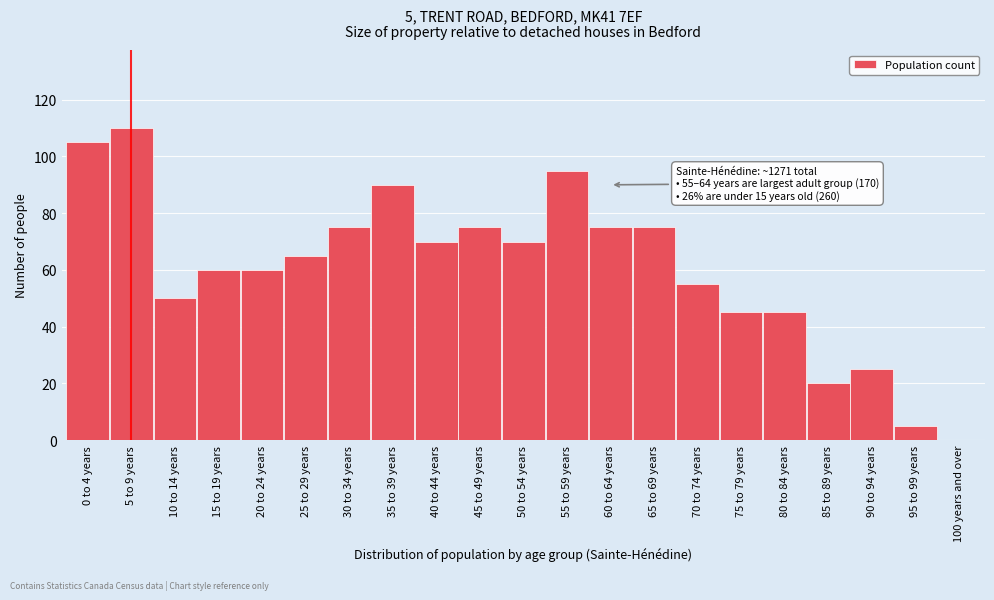

Reading left to right, extract all data points from this chart.

0 to 4 years=105	5 to 9 years=110	10 to 14 years=50	15 to 19 years=60	20 to 24 years=60	25 to 29 years=65	30 to 34 years=75	35 to 39 years=90	40 to 44 years=70	45 to 49 years=75	50 to 54 years=70	55 to 59 years=95	60 to 64 years=75	65 to 69 years=75	70 to 74 years=55	75 to 79 years=45	80 to 84 years=45	85 to 89 years=20	90 to 94 years=25	95 to 99 years=5	100 years and over=0